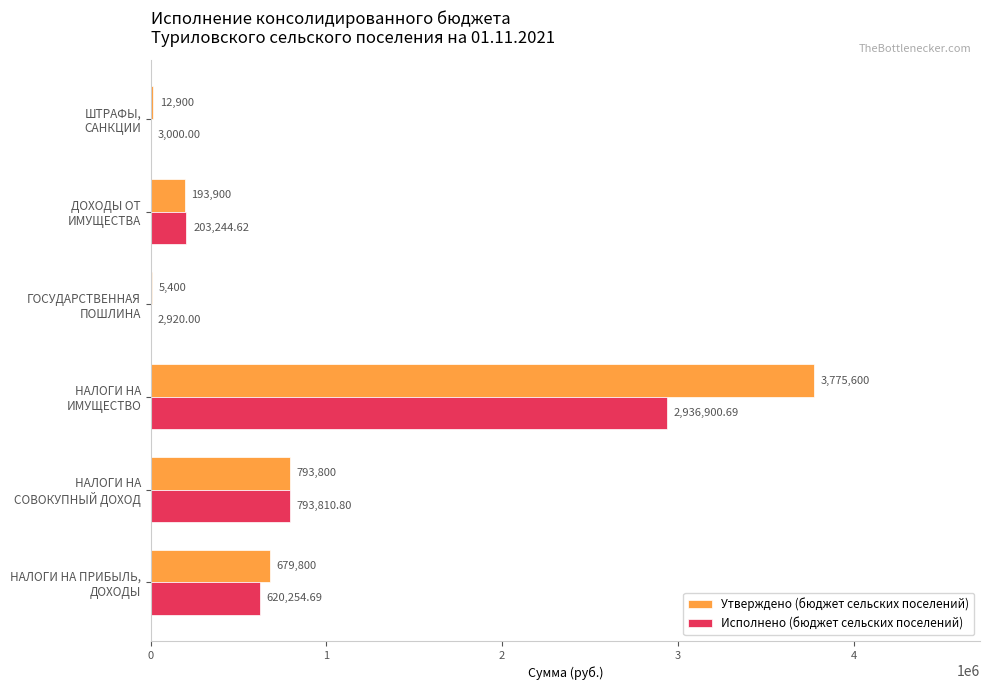

Which series has the largest total across all categories?

Утверждено (бюджет сельских поселений)